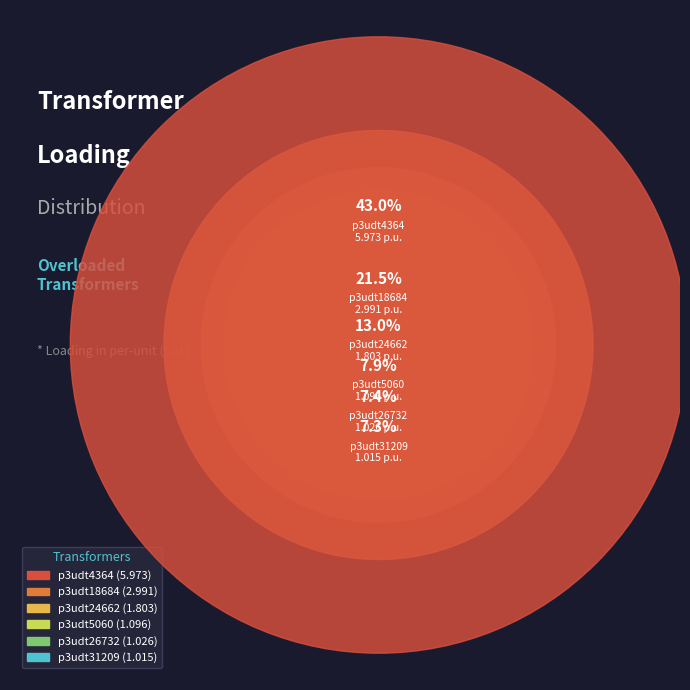

Between p3udt26732 and p3udt5060, which is larger?

p3udt5060